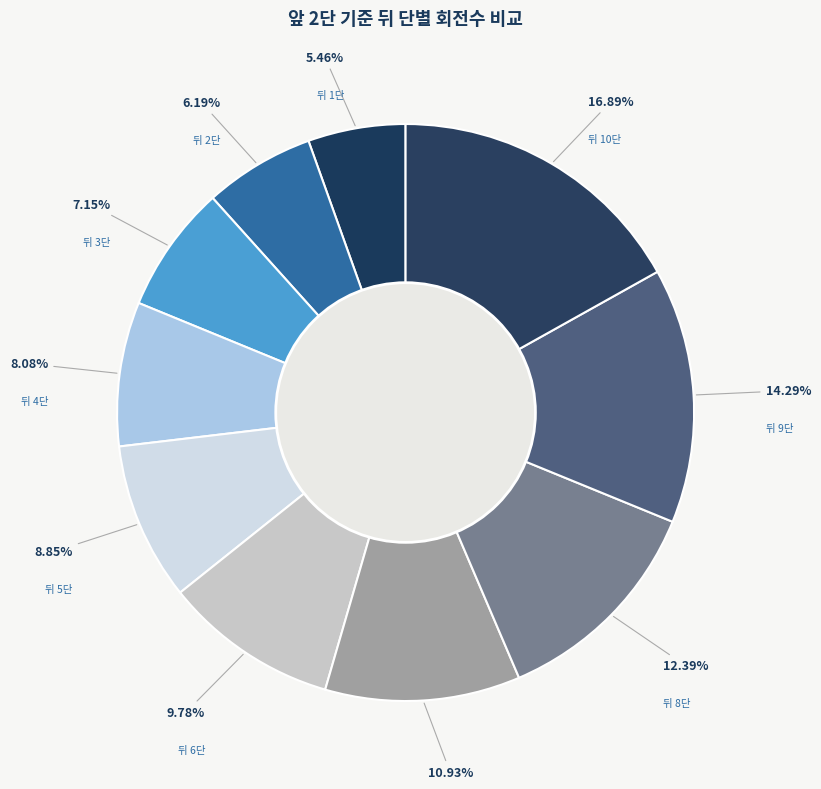

Which category has the biggest portion of the pie?

뒤 10단